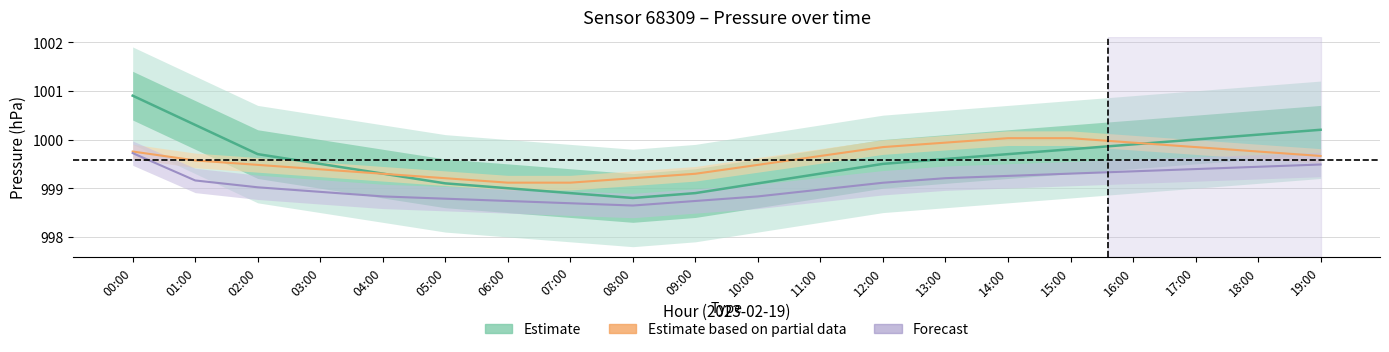

Reading right to left, what are all the values shown in this chart?

Pressure: 19:00=1000.2	18:00=1000.1	17:00=1000.0	16:00=999.9	15:00=999.8	14:00=999.7	13:00=999.6	12:00=999.5	11:00=999.3	10:00=999.1	09:00=998.9	08:00=998.8	07:00=998.9	06:00=999.0	05:00=999.1	04:00=999.3	03:00=999.5	02:00=999.7	01:00=1000.3	00:00=1000.9
Temperature: 19:00=999.7	18:00=999.8	17:00=999.8	16:00=999.9	15:00=1000.0	14:00=1000.0	13:00=999.9	12:00=999.8	11:00=999.7	10:00=999.5	09:00=999.3	08:00=999.2	07:00=999.1	06:00=999.1	05:00=999.2	04:00=999.3	03:00=999.4	02:00=999.5	01:00=999.6	00:00=999.8
Humidity: 19:00=999.5	18:00=999.4	17:00=999.4	16:00=999.3	15:00=999.3	14:00=999.3	13:00=999.2	12:00=999.1	11:00=999.0	10:00=998.8	09:00=998.7	08:00=998.6	07:00=998.7	06:00=998.7	05:00=998.8	04:00=998.8	03:00=998.9	02:00=999.0	01:00=999.2	00:00=999.7